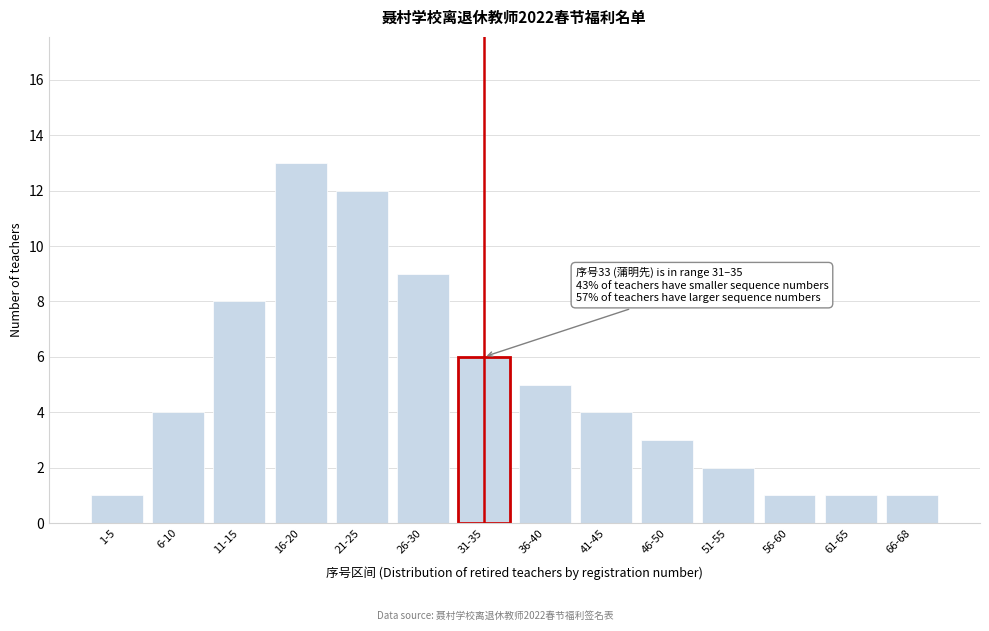

Reading left to right, extract all data points from this chart.

1-5=1	6-10=4	11-15=8	16-20=13	21-25=12	26-30=9	31-35=6	36-40=5	41-45=4	46-50=3	51-55=2	56-60=1	61-65=1	66-68=1